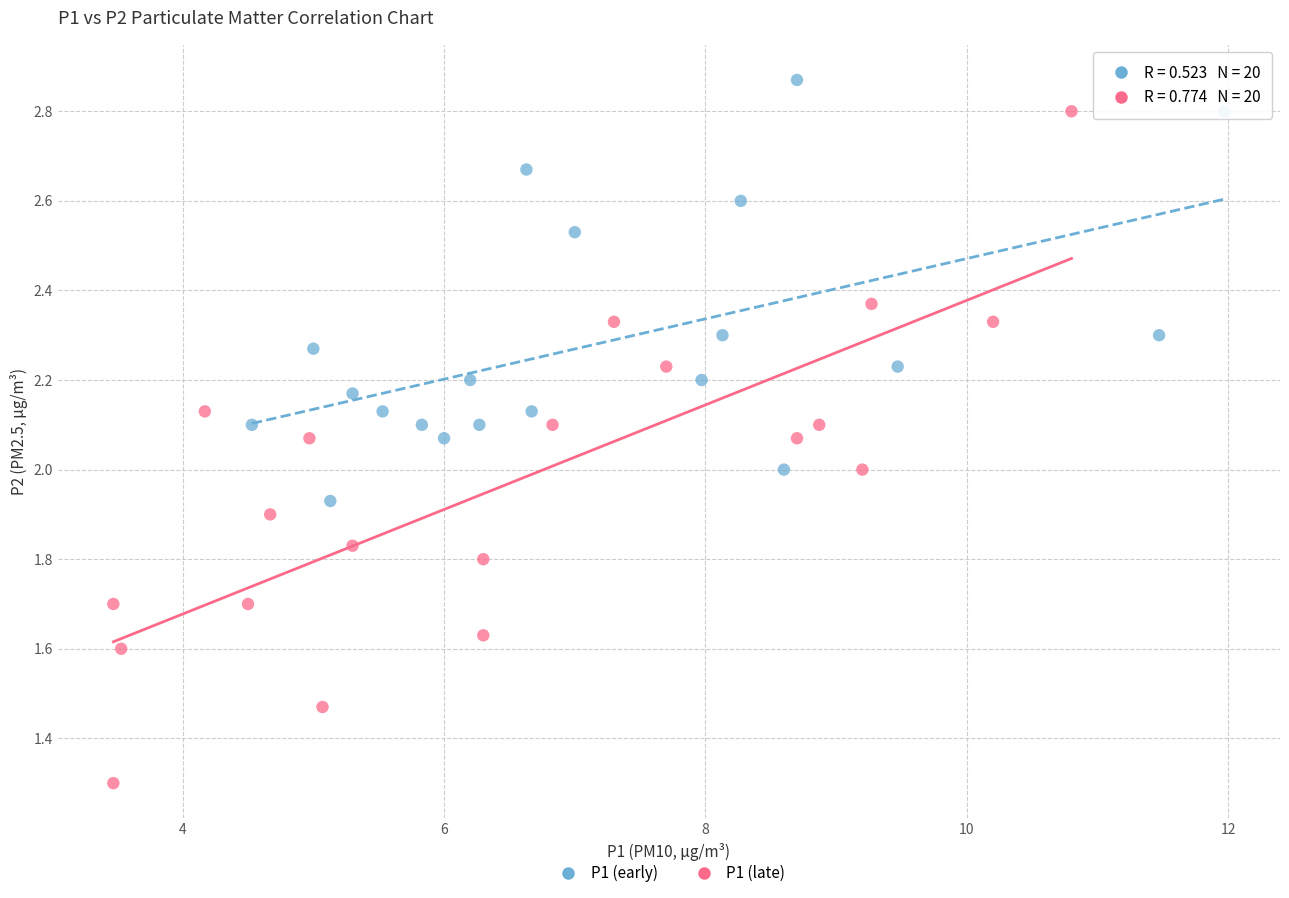

Which series has the widest spread of Y values?

P1 (late)